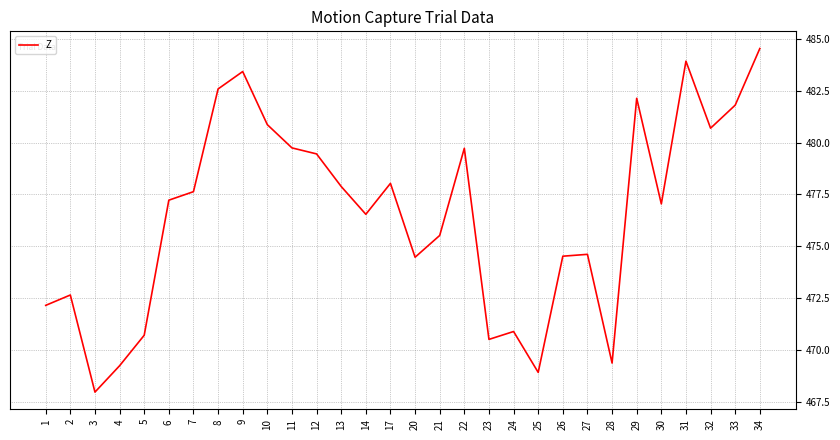

What value does the data have at 25?

468.9